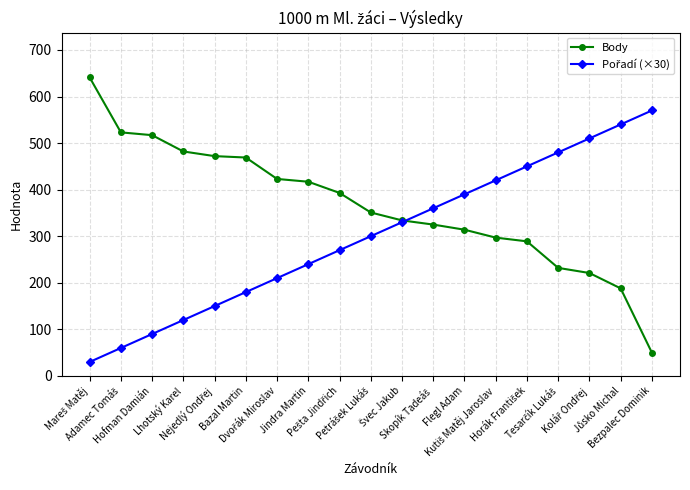

Which series has the widest spread of values?

Body